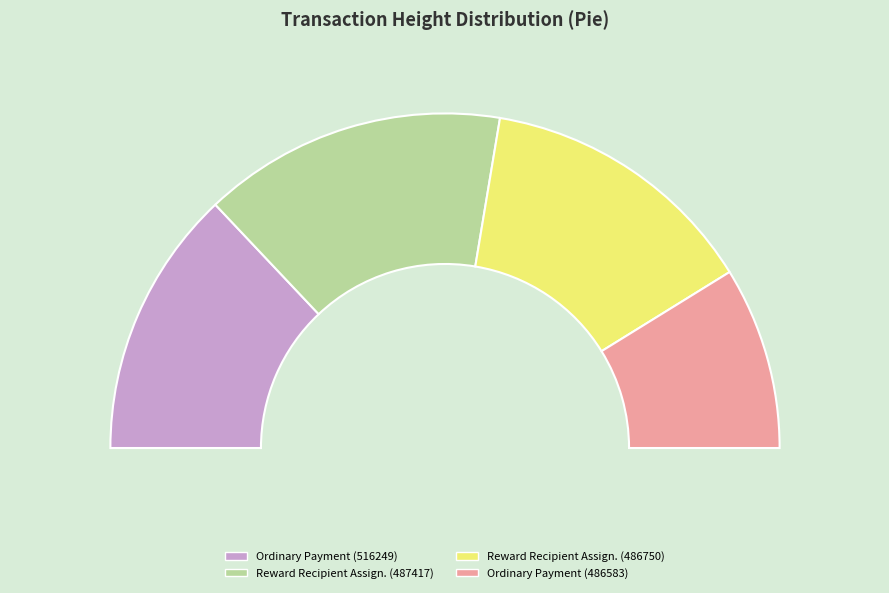

Count the number of slices in the pie.

4